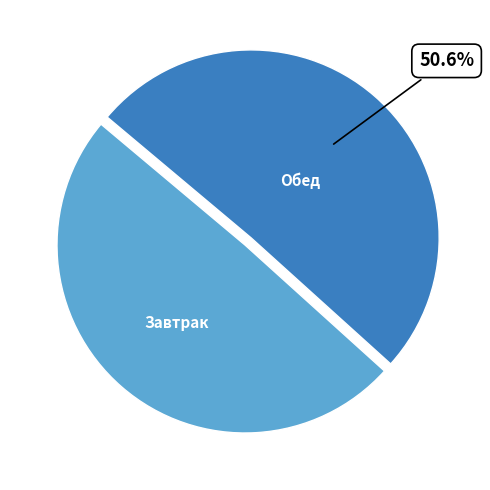

Is there a majority slice in this chart?

Yes